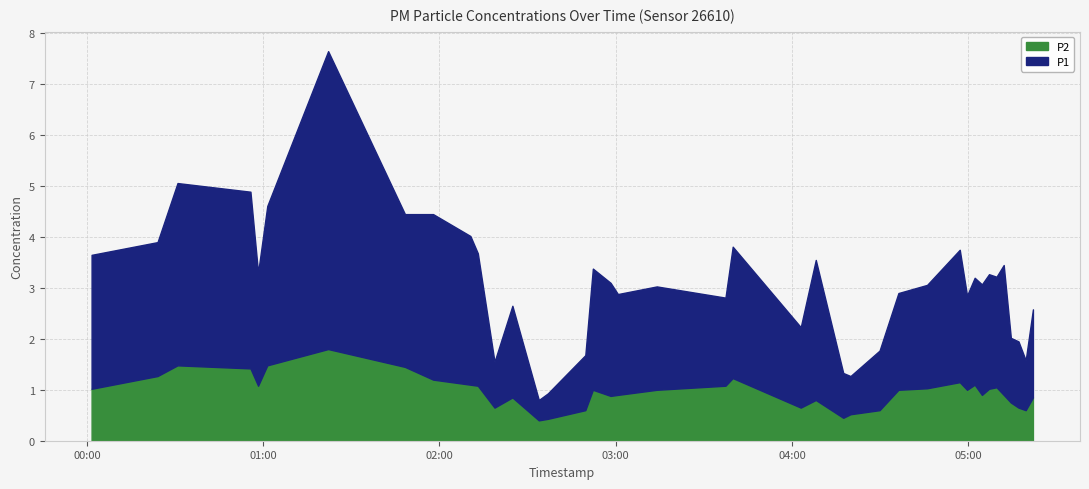

True or false: P1 and P2 cross at least once.

False